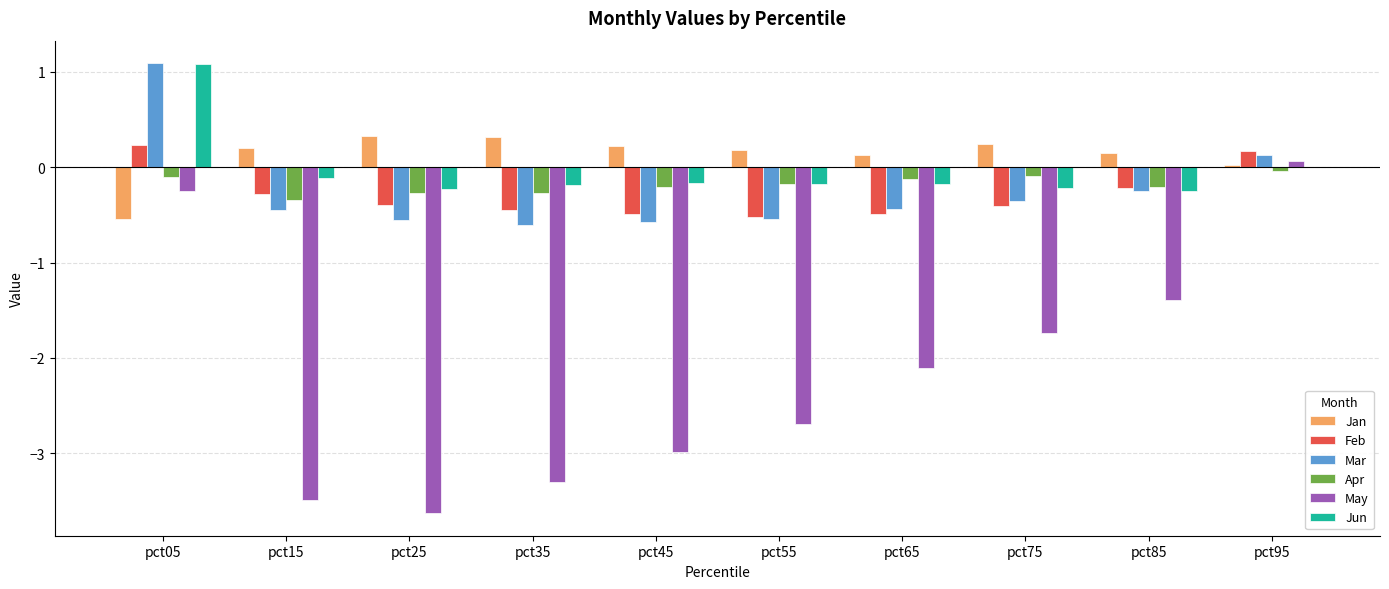

Is it true that Apr equals -0.2 at pct55?

True